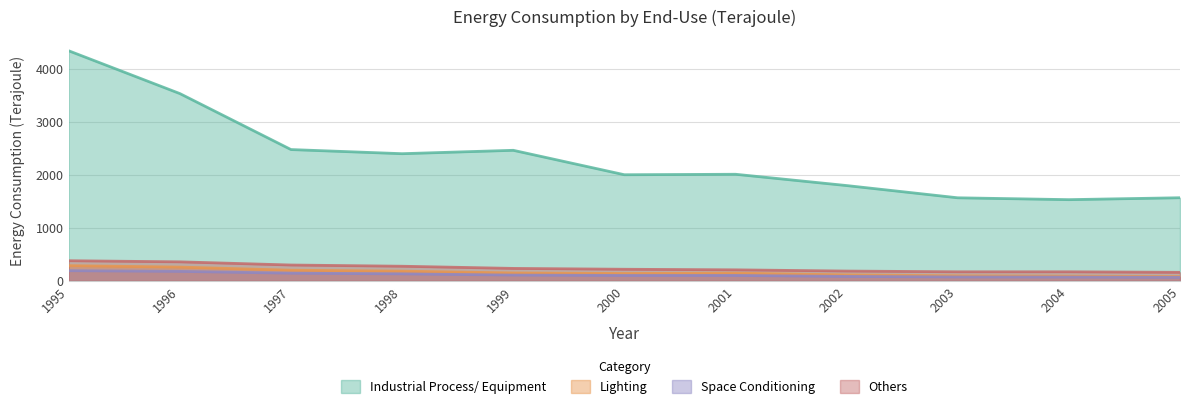

What is the sum of all Industrial Process/ Equipment values?

25668